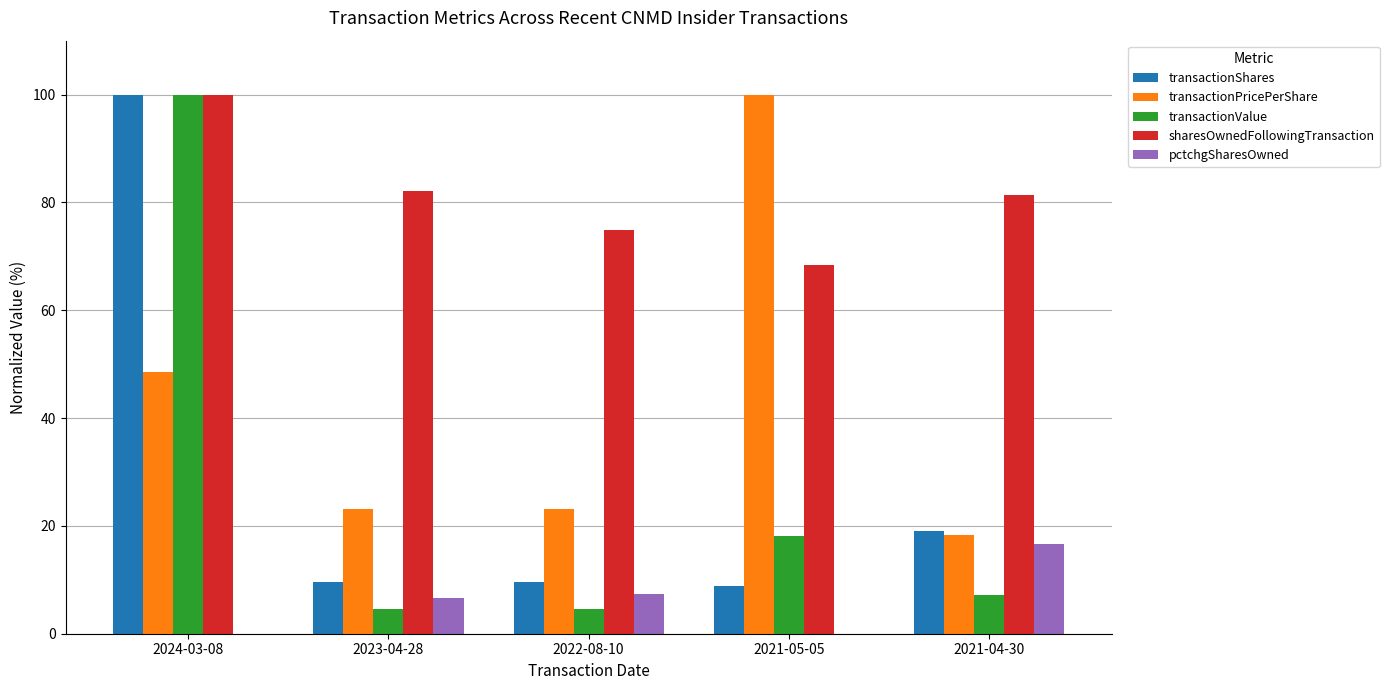

Reading right to left, list all the values displayed in this chart.

transactionShares: 2021-04-30=19.0	2021-05-05=8.8	2022-08-10=9.5	2023-04-28=9.5	2024-03-08=100.0
transactionPricePerShare: 2021-04-30=18.4	2021-05-05=100.0	2022-08-10=23.2	2023-04-28=23.2	2024-03-08=48.6
transactionValue: 2021-04-30=7.2	2021-05-05=18.1	2022-08-10=4.6	2023-04-28=4.6	2024-03-08=100.0
sharesOwnedFollowingTransaction: 2021-04-30=81.3	2021-05-05=68.4	2022-08-10=74.9	2023-04-28=82.1	2024-03-08=100.0
pctchgSharesOwned: 2021-04-30=16.6	2021-05-05=-5.1	2022-08-10=7.3	2023-04-28=6.7	2024-03-08=-100.0